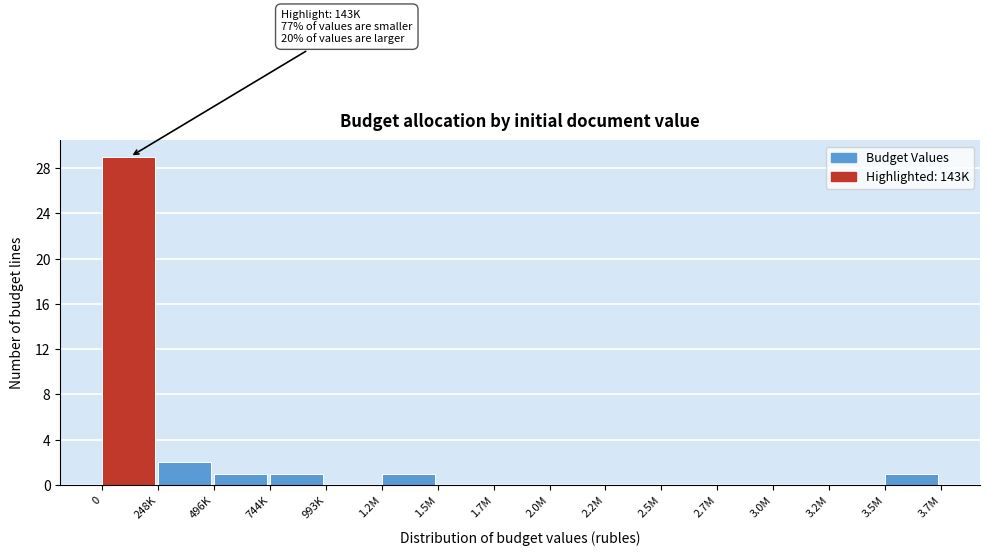

Reading right to left, list all the values displayed in this chart.

3.5M=1	3.2M=0	3.0M=0	2.7M=0	2.5M=0	2.2M=0	2.0M=0	1.7M=0	1.5M=0	1.2M=1	993K=0	744K=1	496K=1	248K=2	0=29